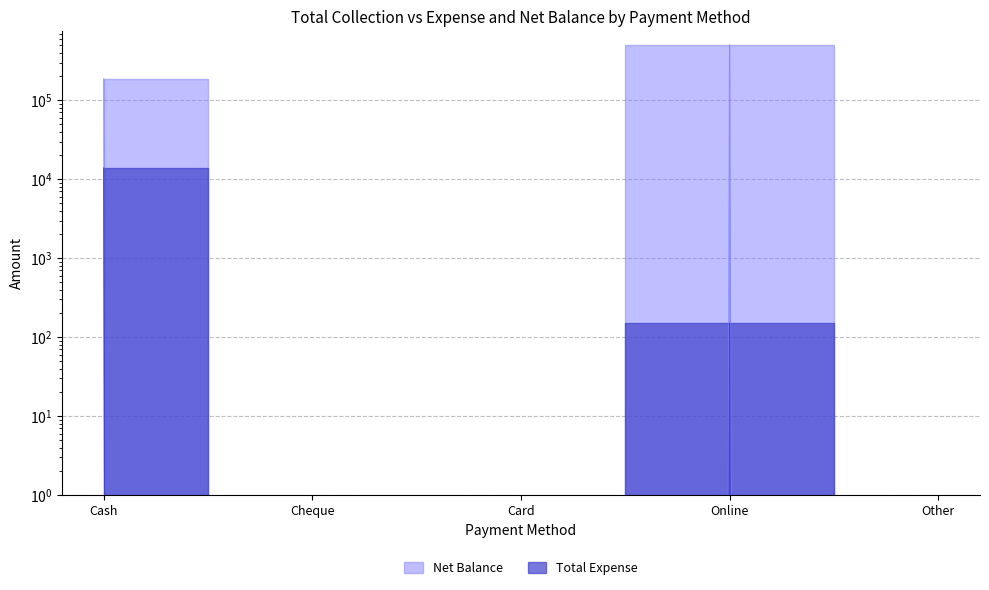

Which has a higher value, Cash or Cheque?

Cash